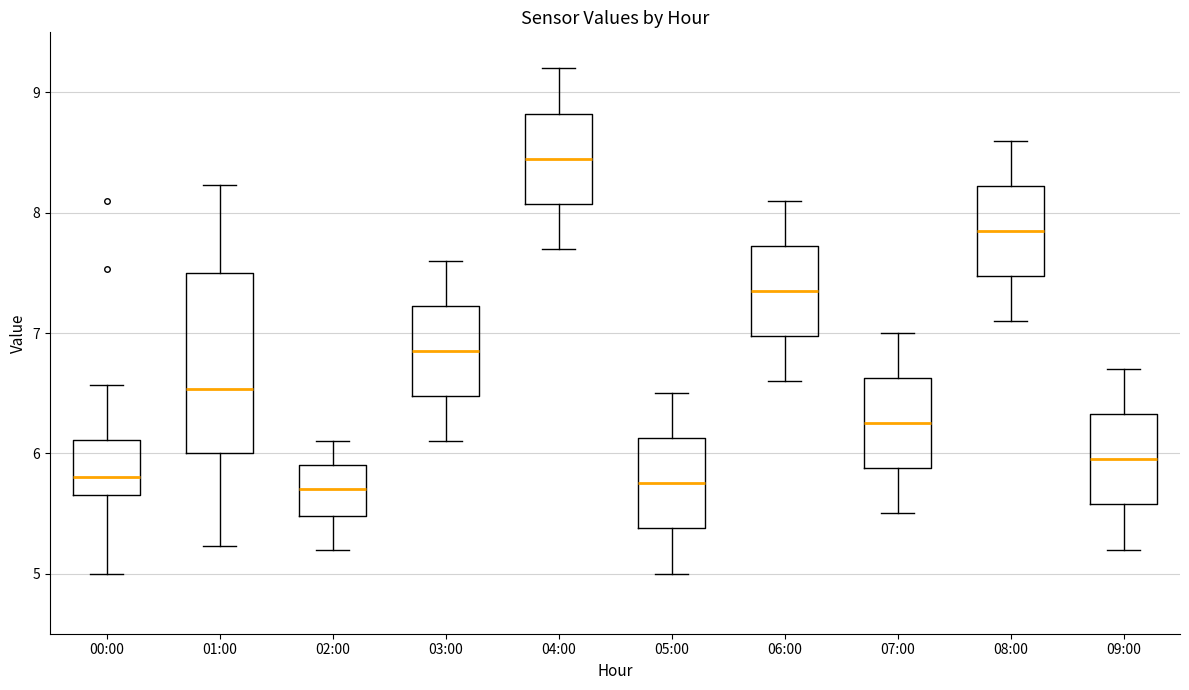

Where does the lower whisker of the box for 03:00 end on the y-axis? The values are not printed on the chart, so give them approximately, as read against the axis.

6.1